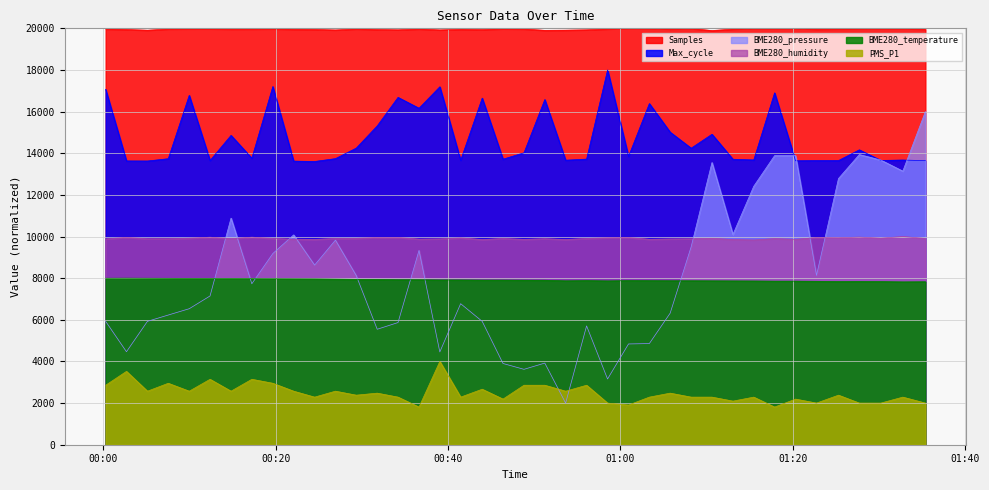

Which series has the largest range (max minus min)?

BME280_pressure